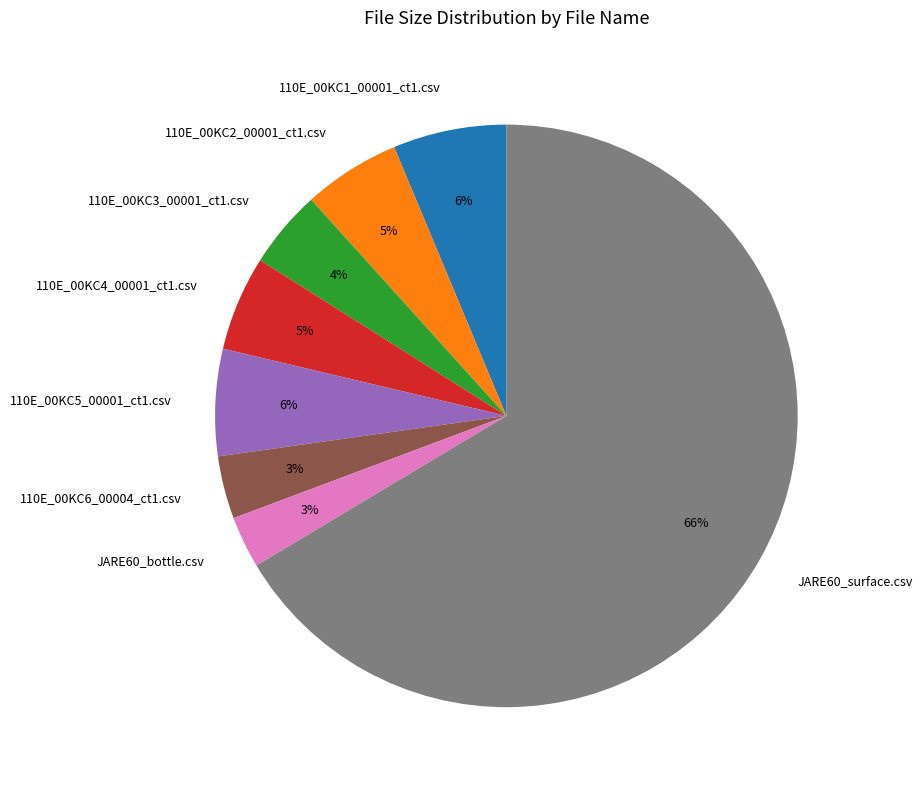

What is the majority slice?

JARE60_surface.csv